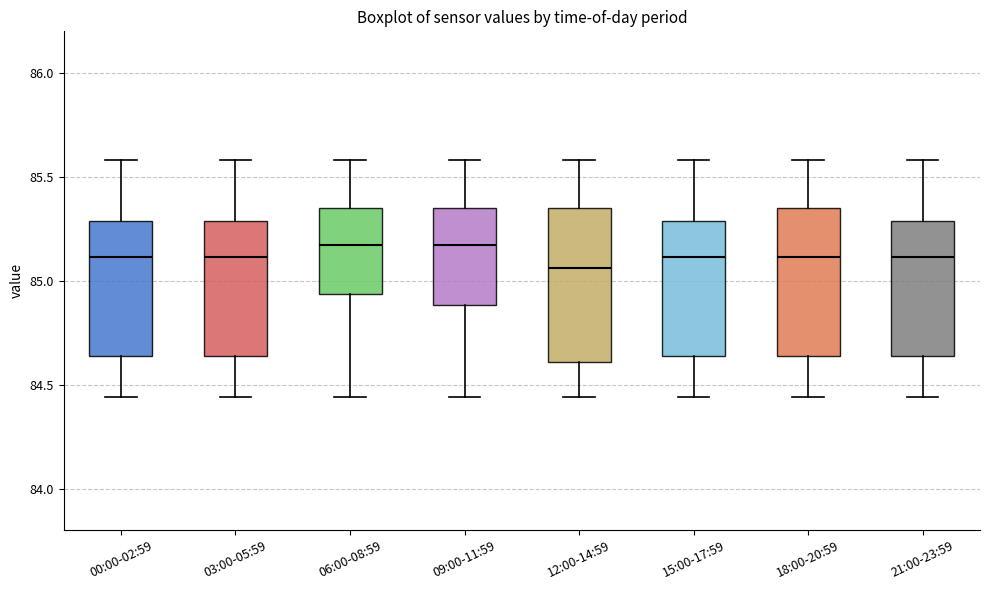

Where does the median line of the box for 18:00-20:59 sit on the y-axis? The values are not printed on the chart, so give them approximately, as read against the axis.

85.10